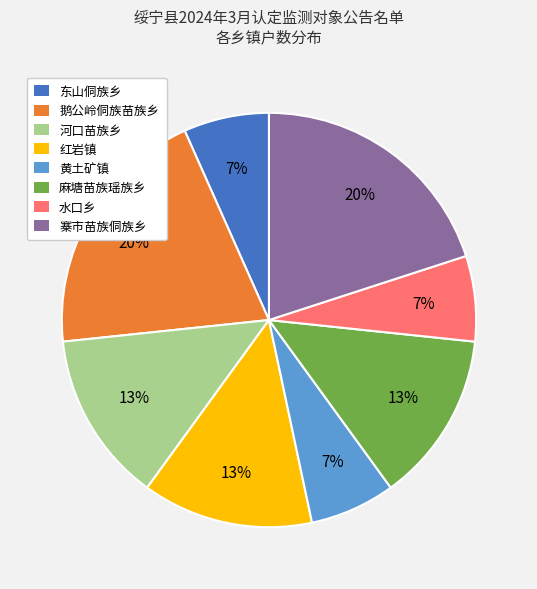

To the nearest percent, what portion does 鹅公岭侗族苗族乡 represent?

20%